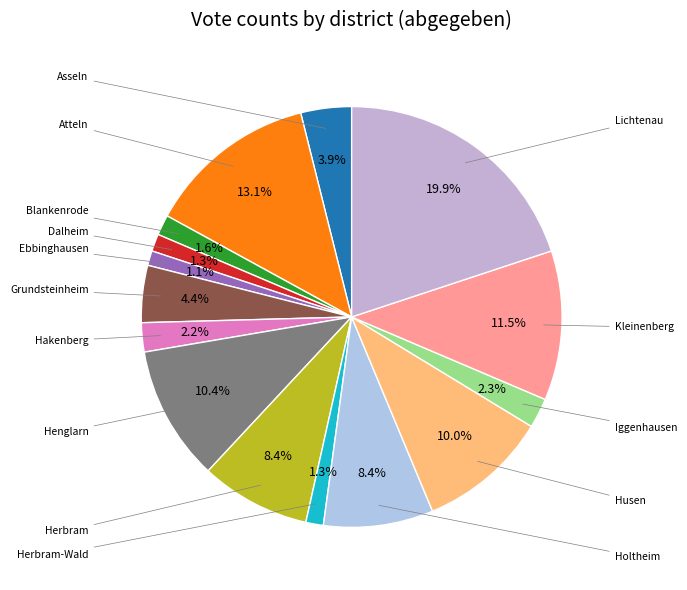

What is the smallest slice in the pie chart?

Ebbinghausen